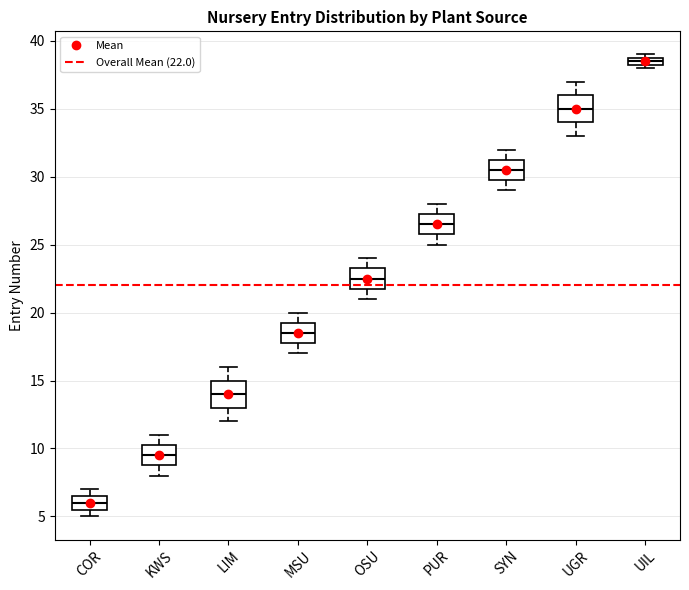

Where is the upper edge of the box for UIL on the y-axis? The values are not printed on the chart, so give them approximately, as read against the axis.

39.0